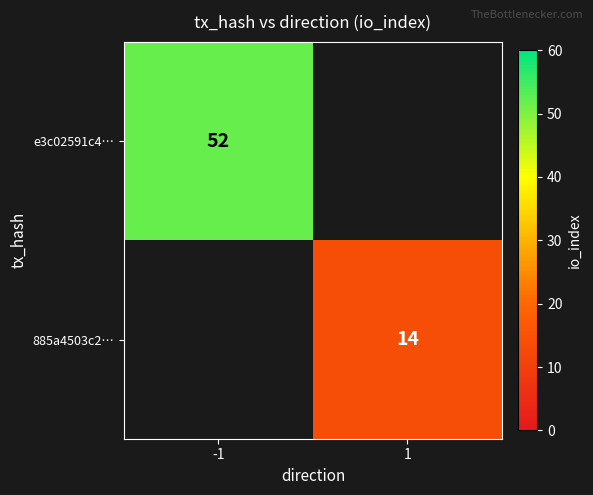

True or false: e3c02591c4… has a value of 81 at -1.

False